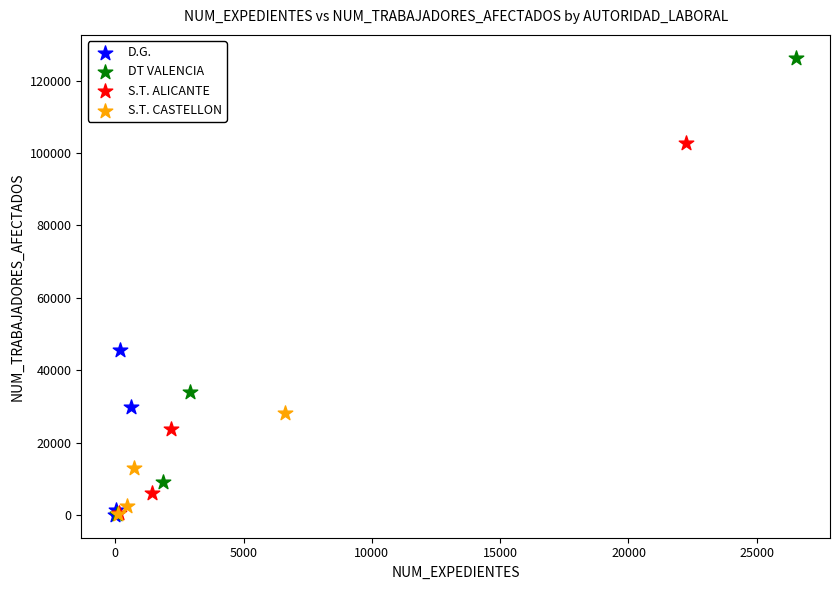

Which series has the widest spread of Y values?

DT VALENCIA